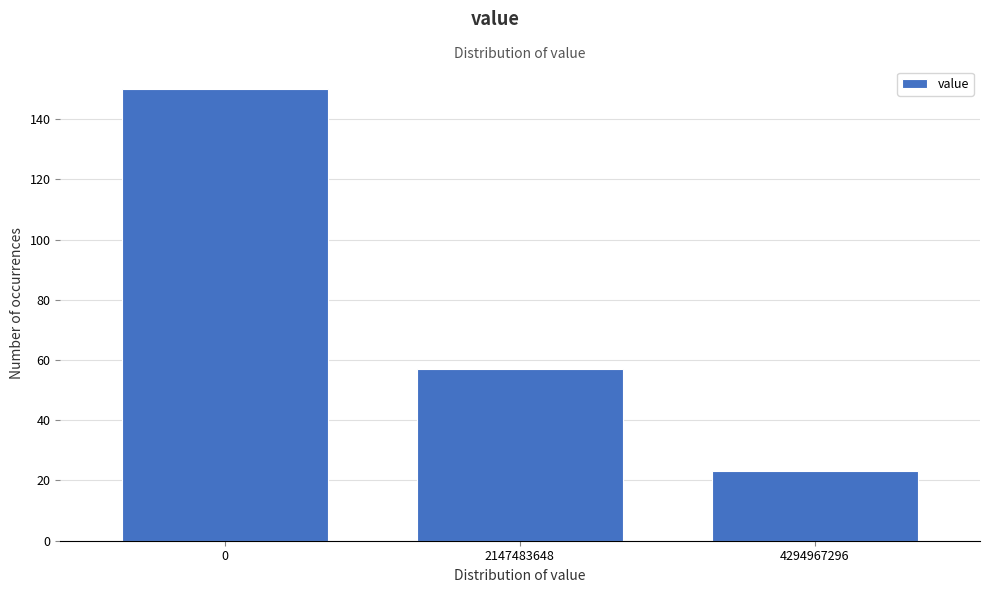

Reading right to left, extract all data points from this chart.

23	57	150